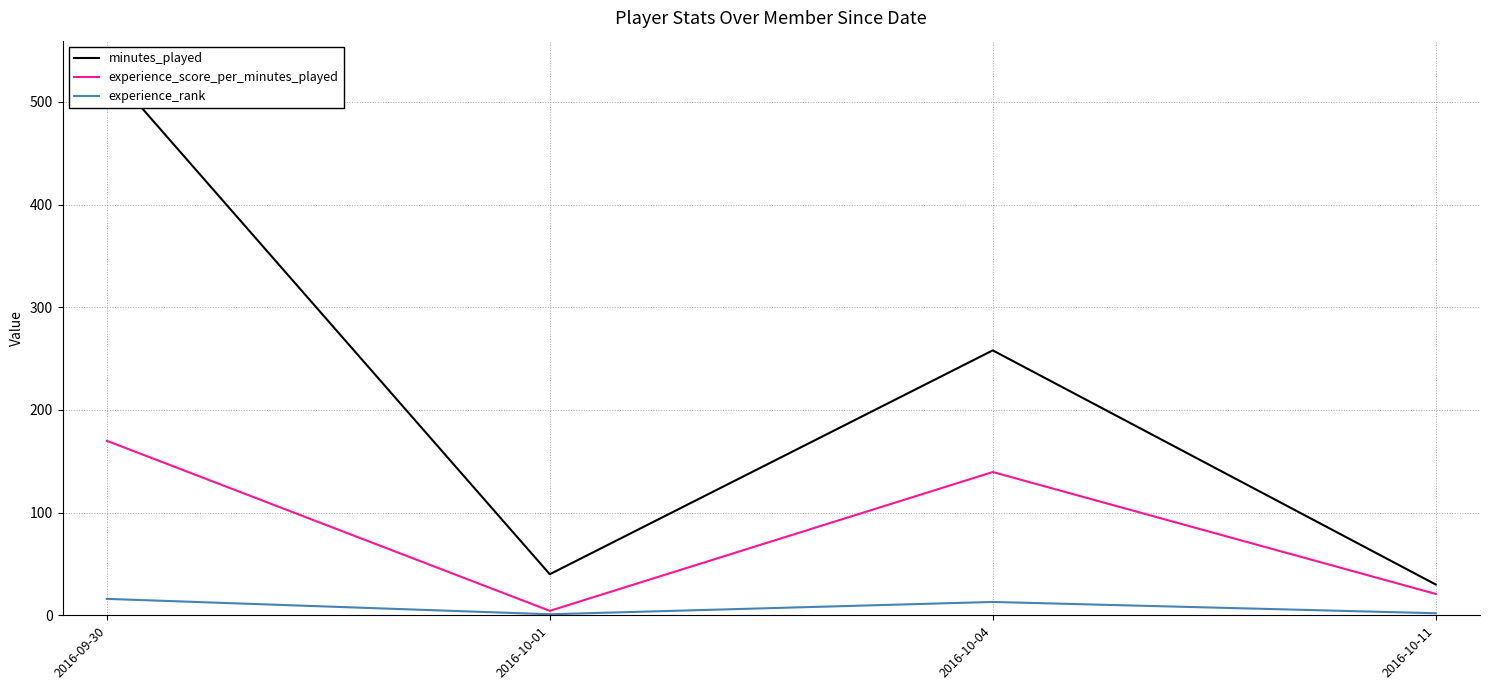

What is the smallest value displayed?

1.0